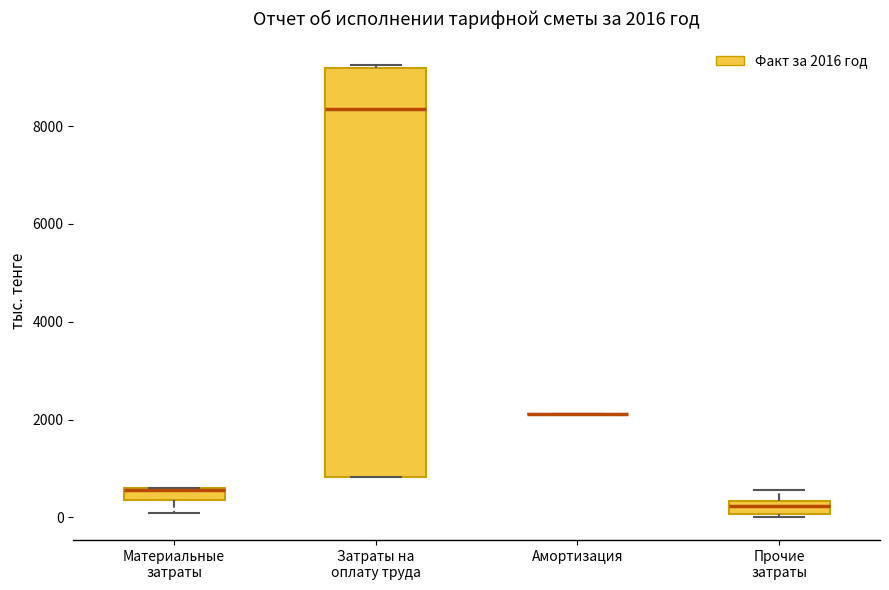

Comparing the boxes themselves (not the whiskers), which one is the tallest?

Затраты на оплату труда